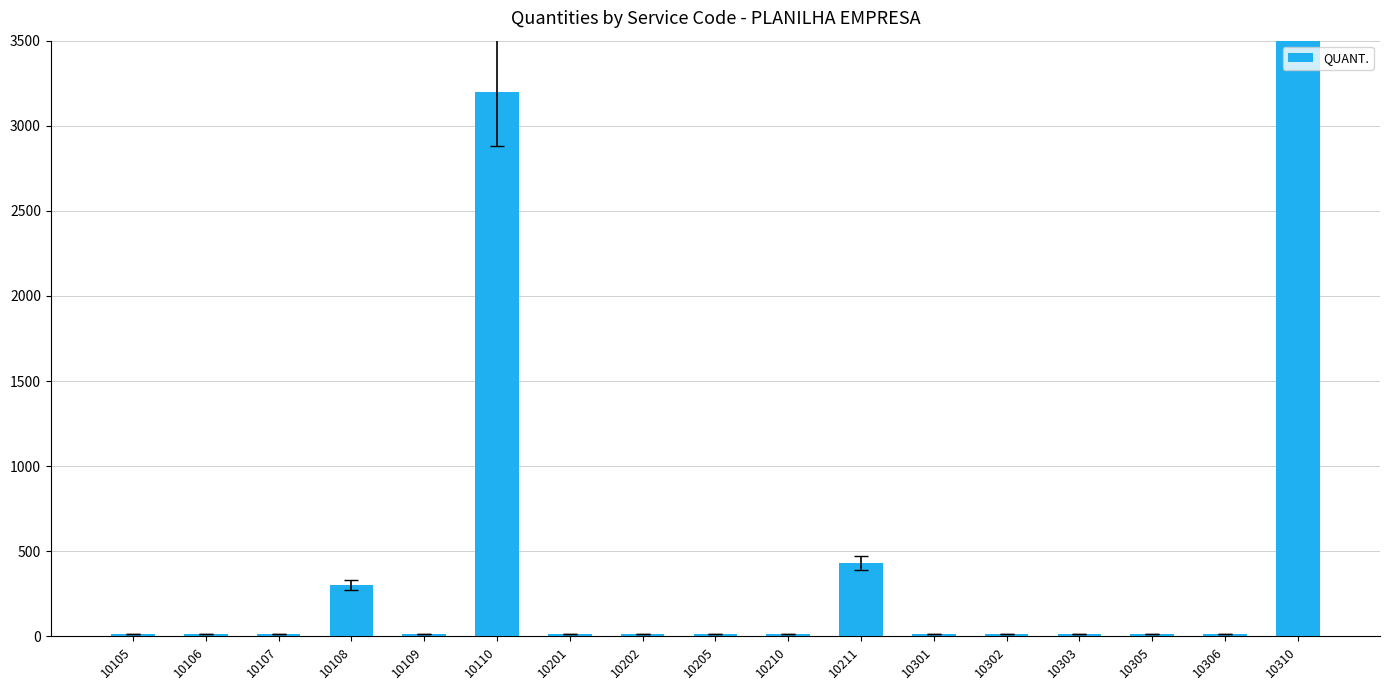

How many series are shown in this chart?

1